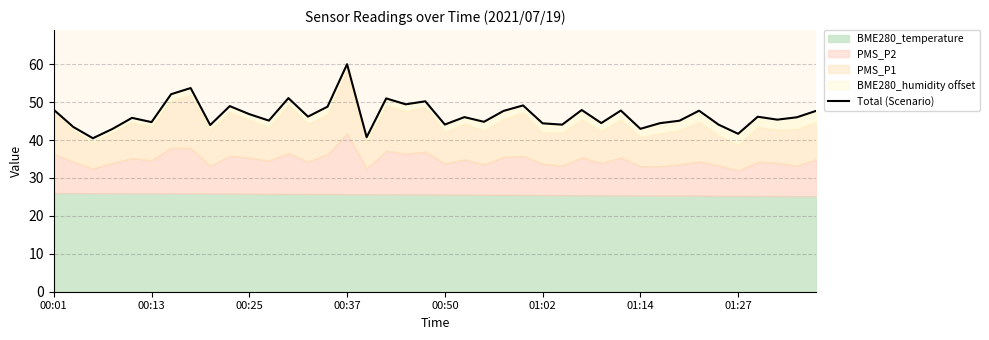

What is the average value?

46.6